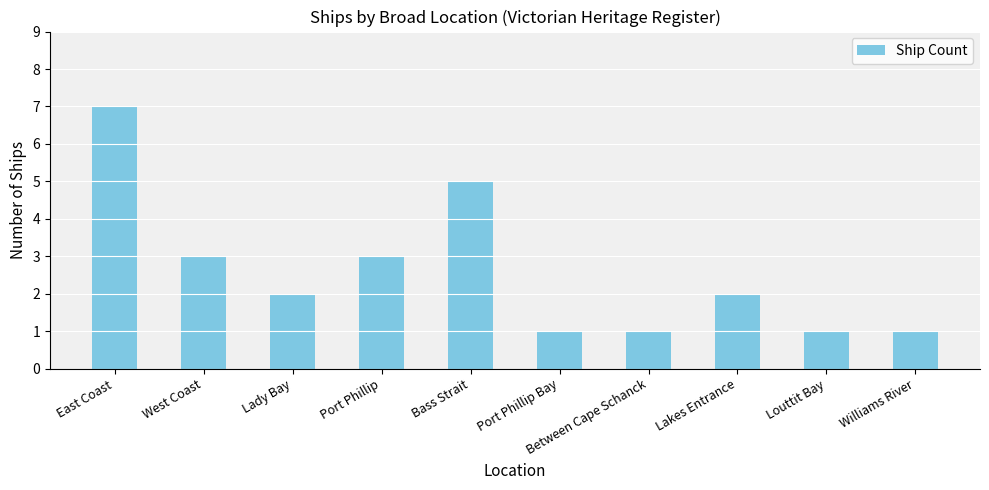

What is the sum of all values?

26